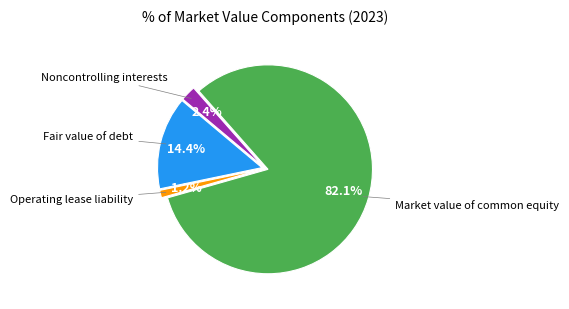

Is there a majority slice in this chart?

Yes